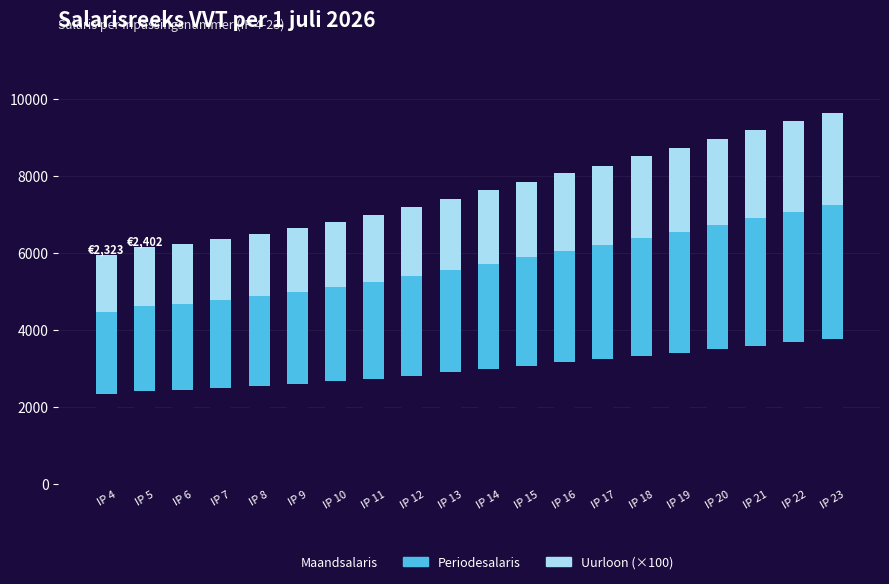

What is the minimum value for Maandsalaris?

2323.1